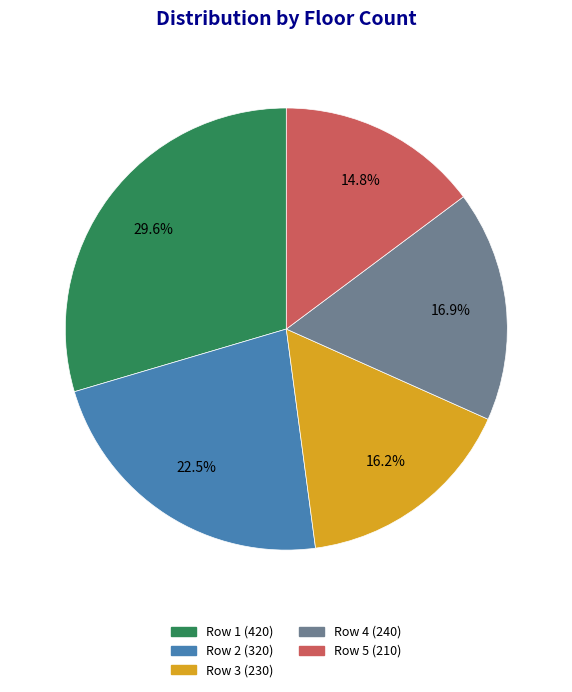

Does any single category account for the majority?

No